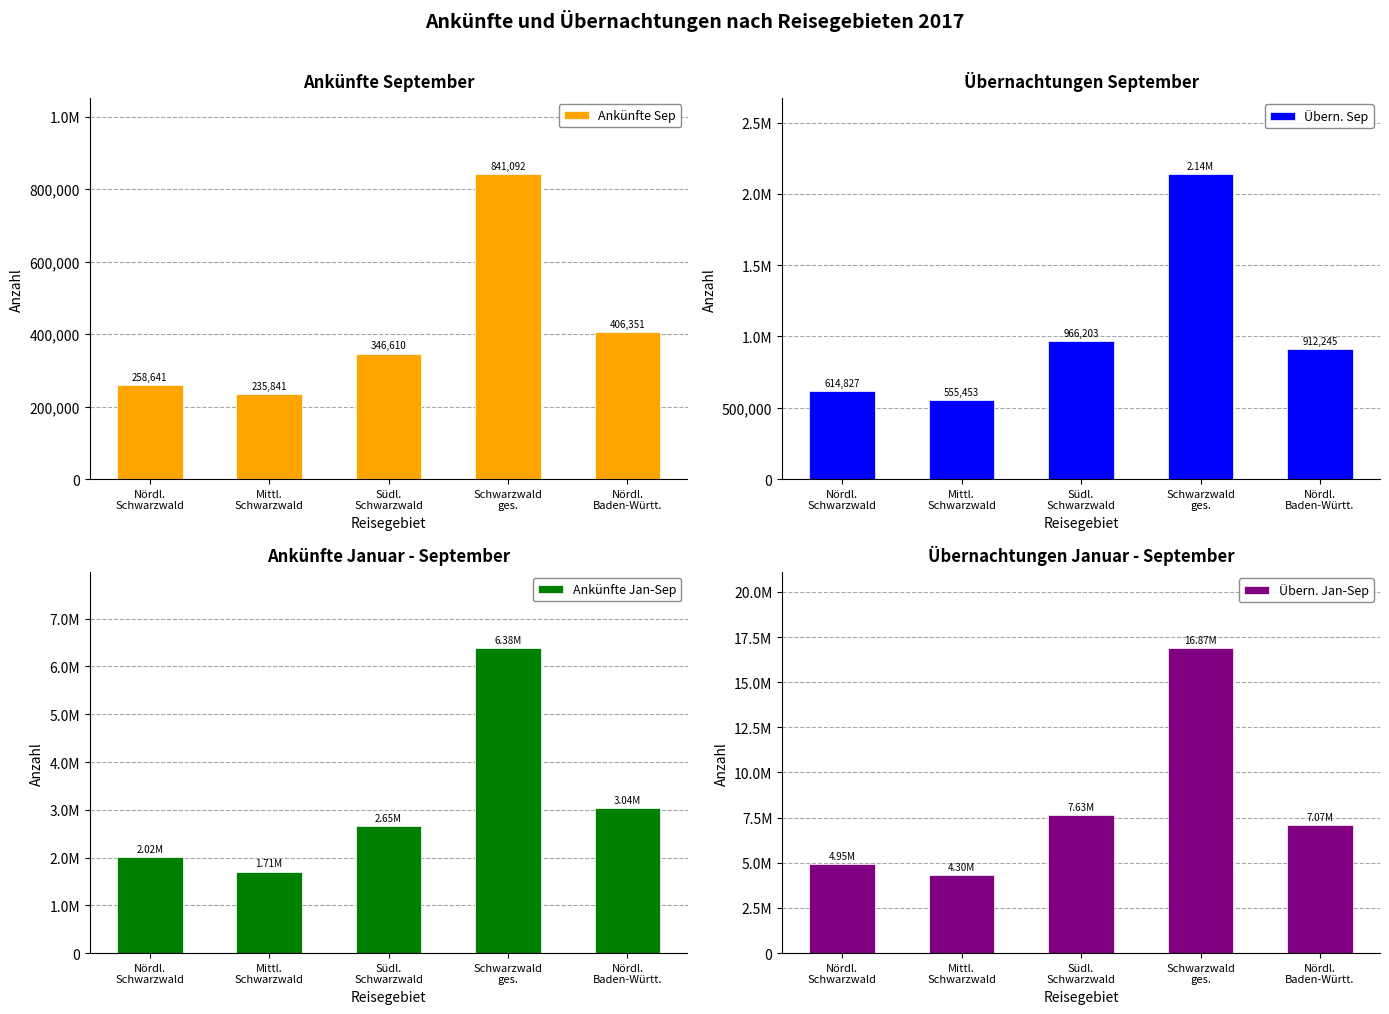

What is the sum of the Ankünfte Jan-Sep values at Schwarzwald
ges. and Südl.
Schwarzwald?

9031633